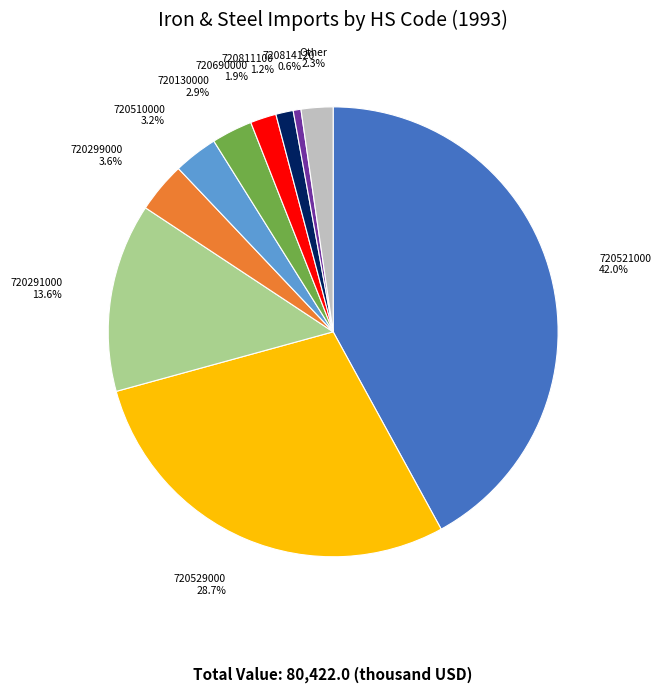

How many segments does this pie chart have?

10